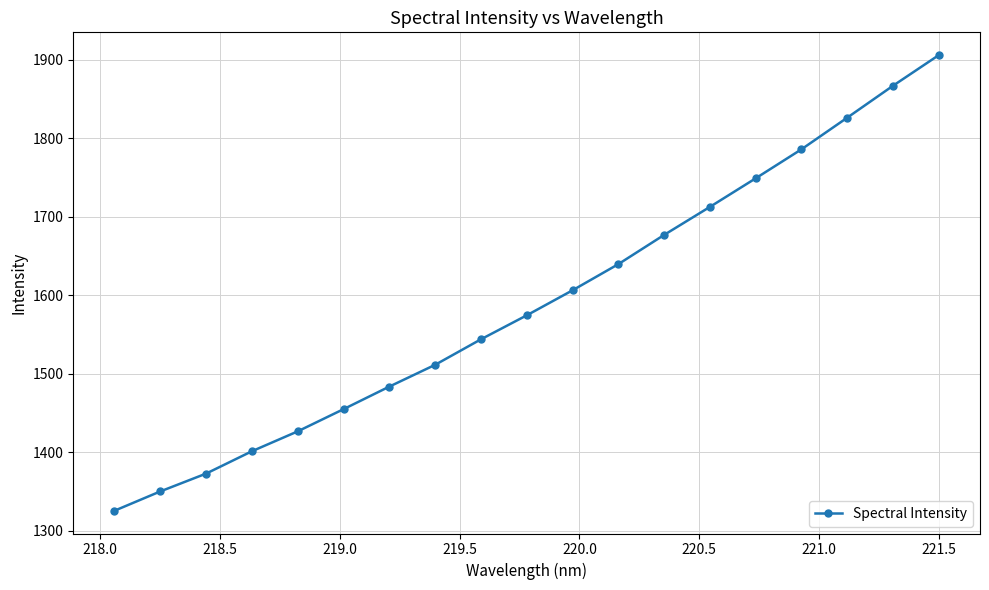

What is the average value?

1590.2